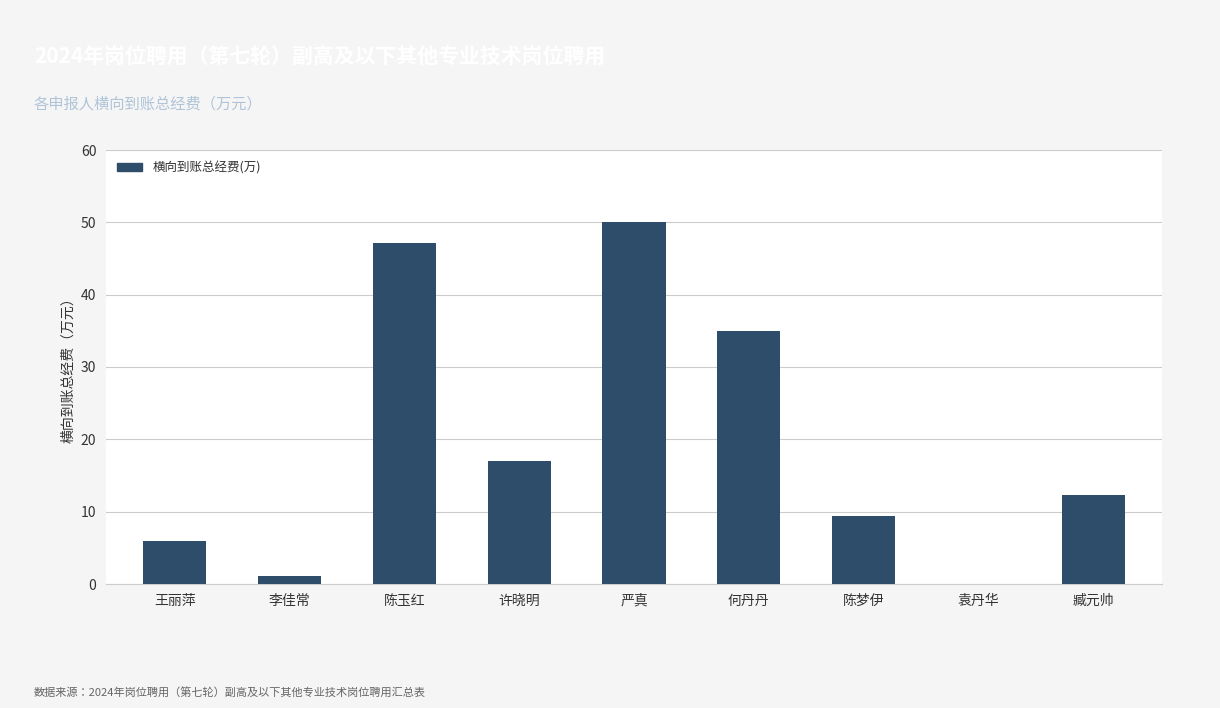

What is the change in value from 陈玉红 to 许晓明?

-30.1